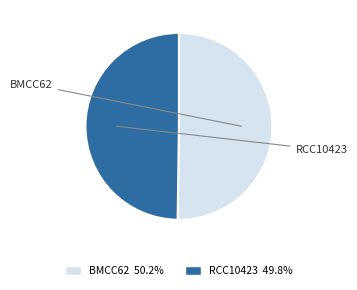

How many slices are in this pie chart?

2